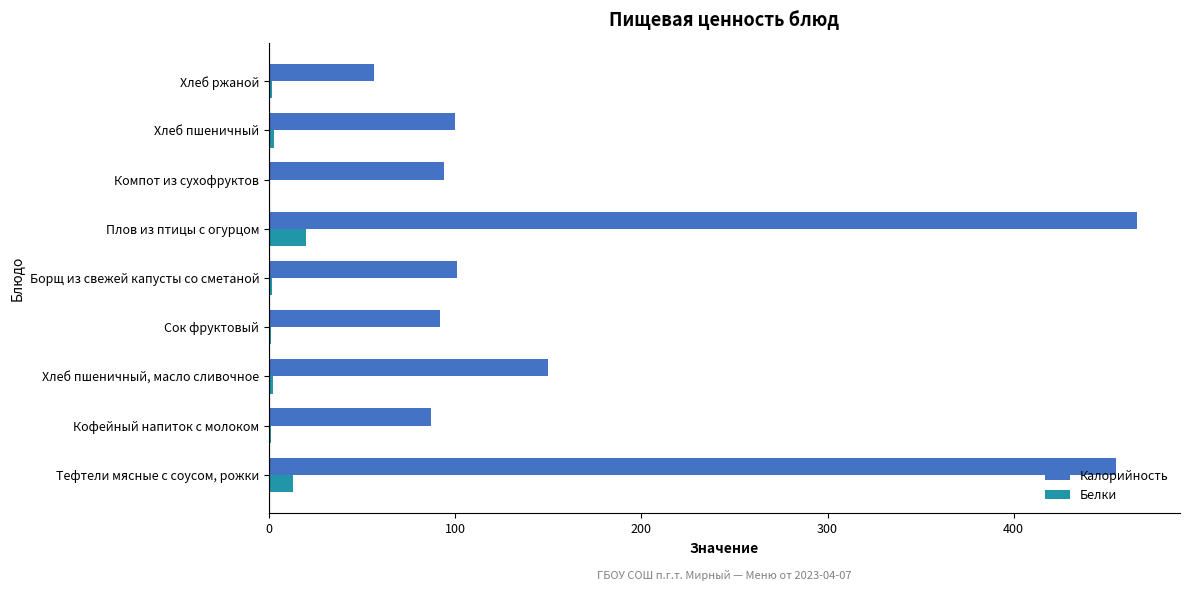

What is the sum of all Белки values?

43.8